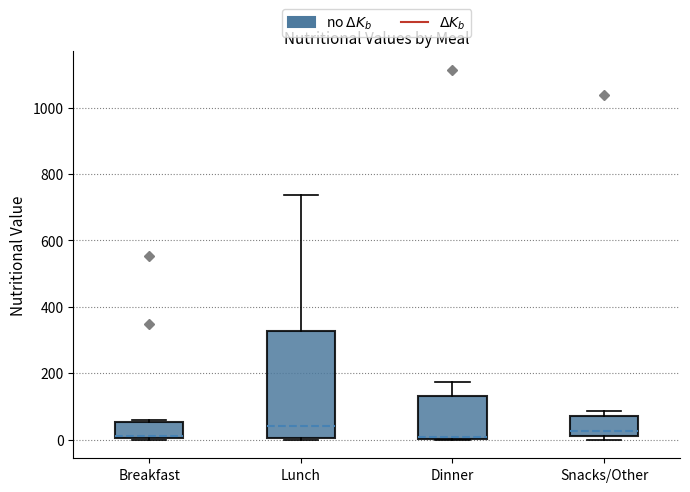

Reading left to right, transcribe this box plot: for each box, give where its median line is, the range the box spans, and where its two whiskers end, as read against the y-axis. The values are not printed on the chart, so give them approximately, as read against the axis.

Breakfast: median 20, box 0 to 60, whiskers 0 to 60 (just above the box's upper edge)
Lunch: median 40, box 0 to 320, whiskers 0 to 740
Dinner: median 0 (just above the box's lower edge), box 0 to 140, whiskers 0 to 180
Snacks/Other: median 20, box 0 to 80, whiskers 0 (just below the box's lower edge) to 80 (just above the box's upper edge)